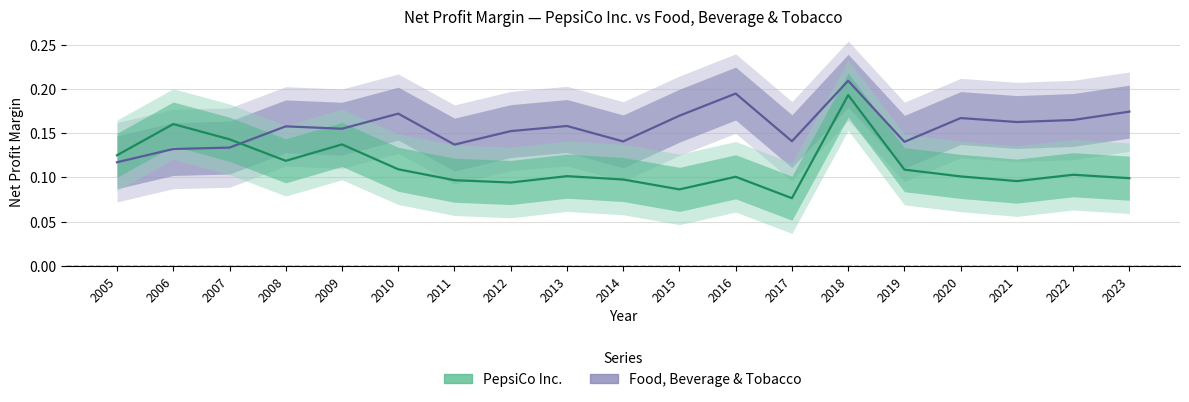

What is the sum of all Food, Beverage & Tobacco values?

3.0